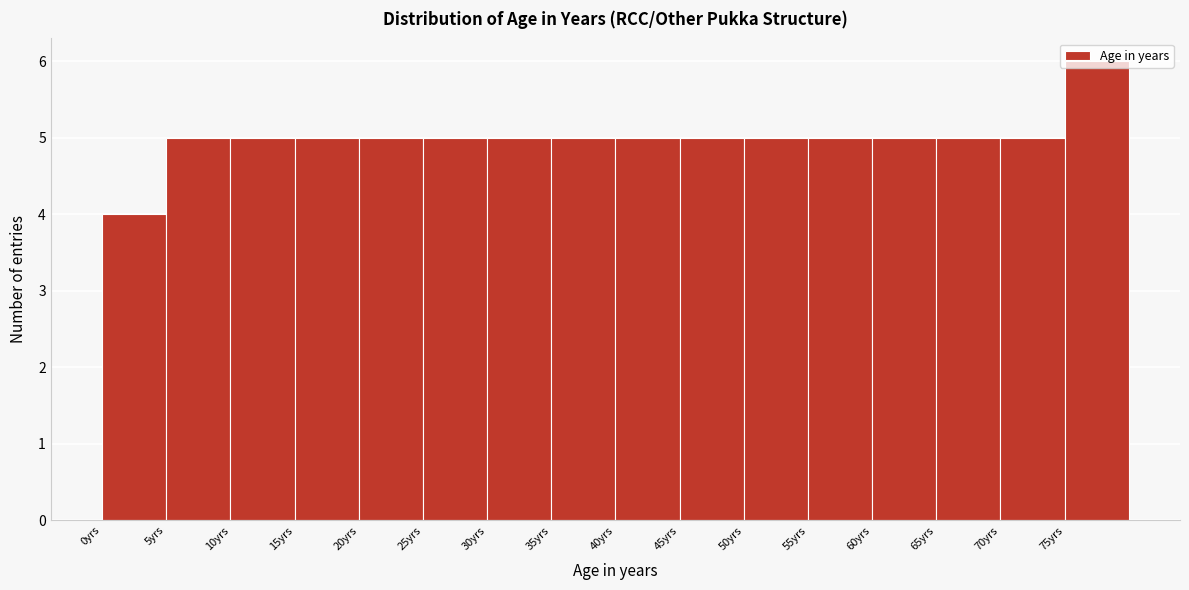

Which range on the x-axis has the tallest bar?

75 to 80